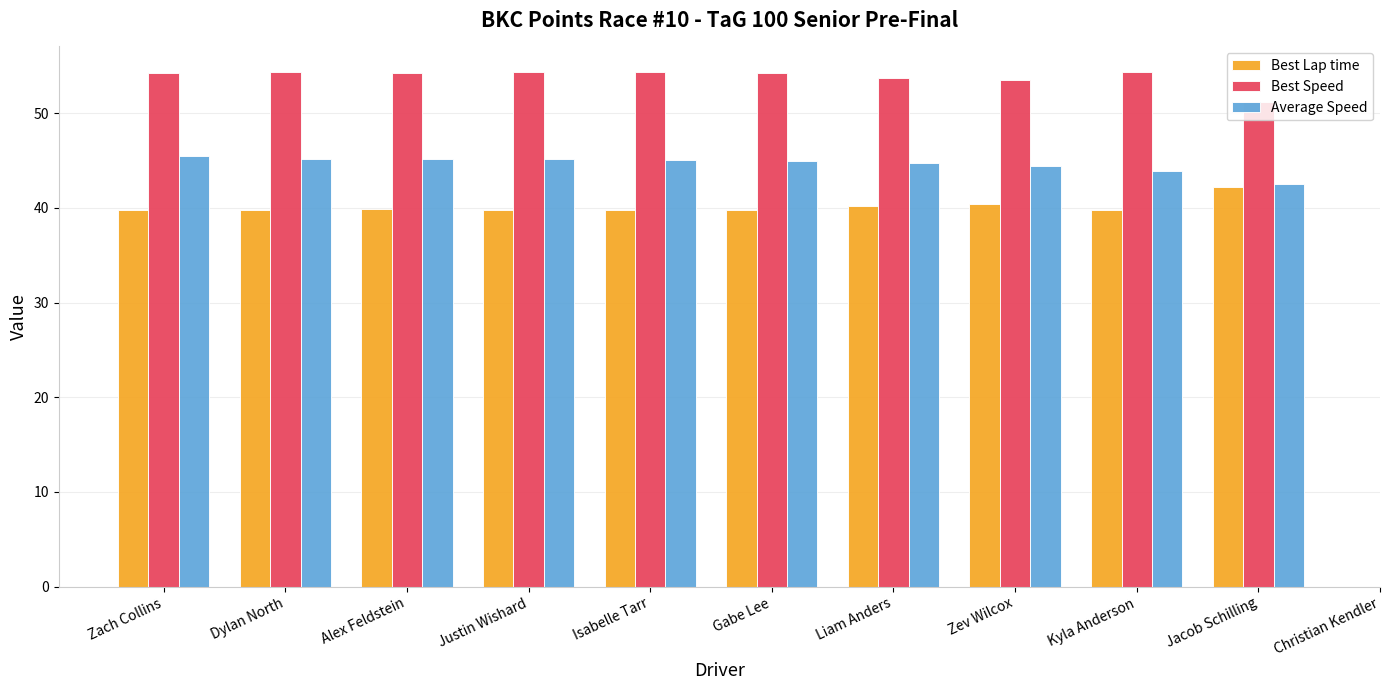

What is the maximum value for Best Speed?

54.3